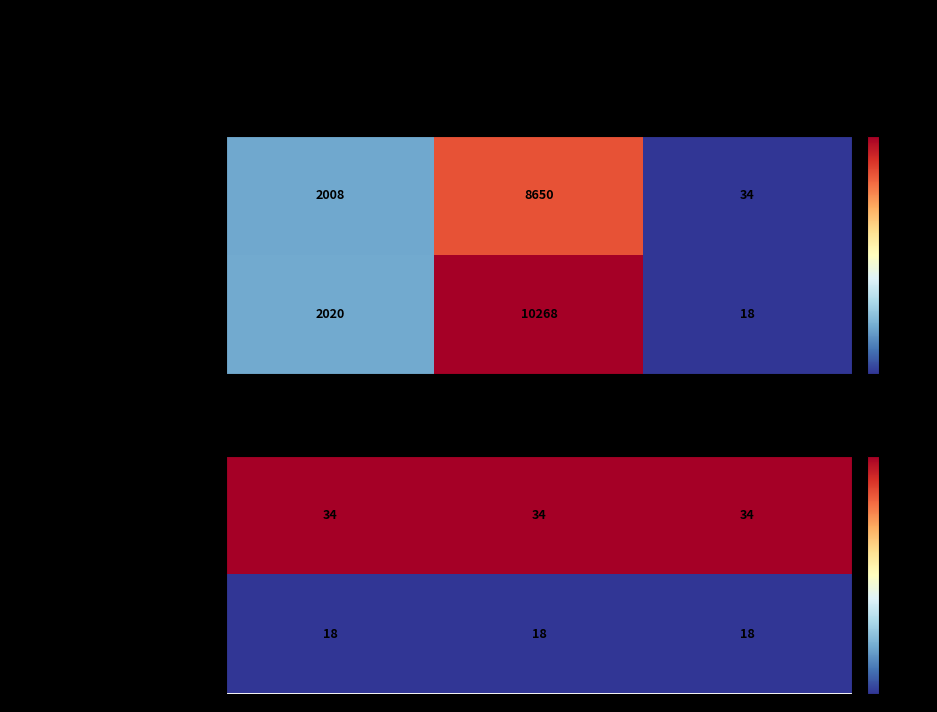

Is it true that The Girl With The Louding Voice equals 18 at Published Date?

True